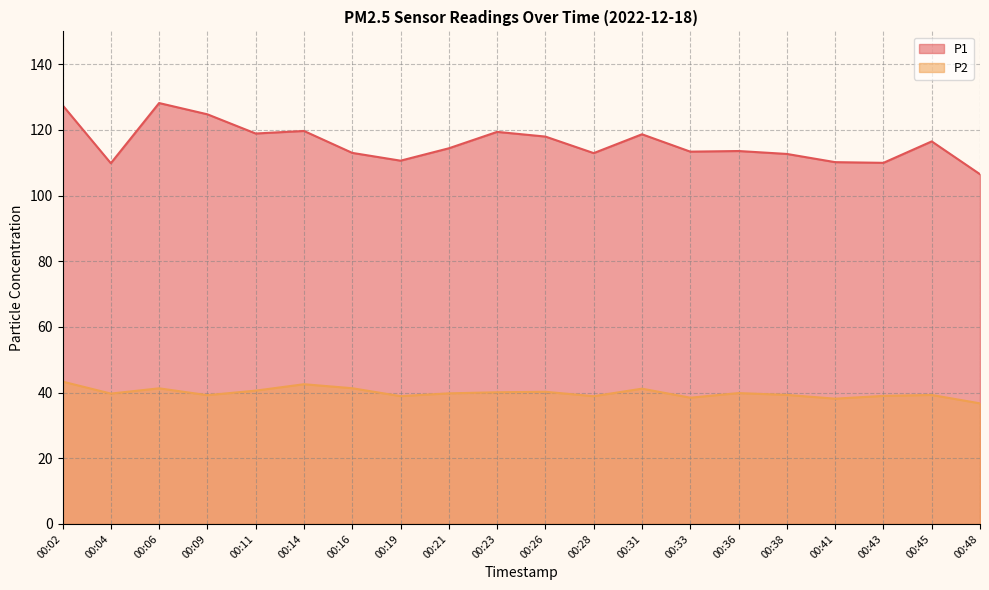

True or false: P1 and P2 intersect in this chart.

False